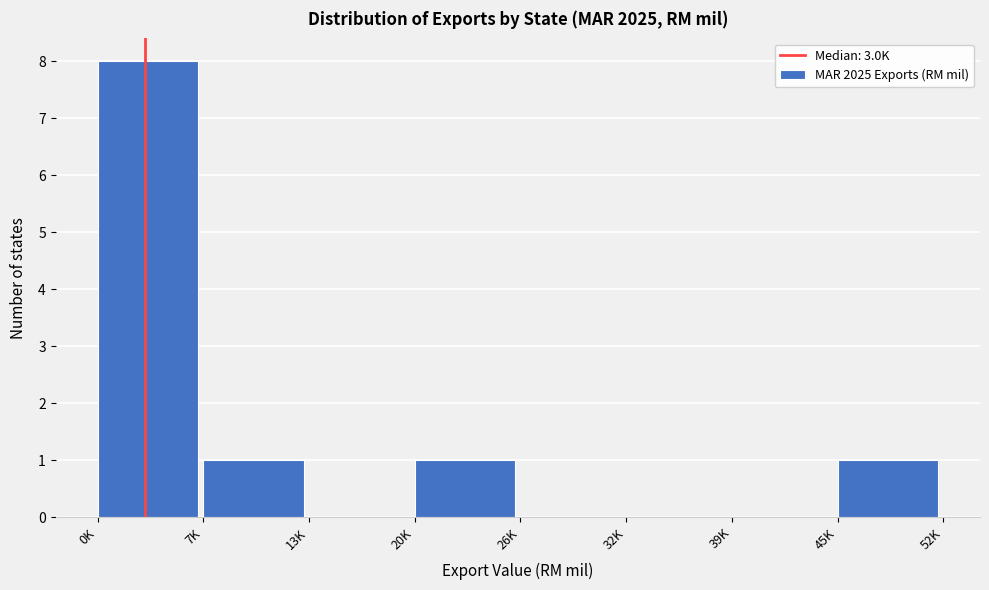

Reading left to right, list all the values displayed in this chart.

0K=8	7K=1	13K=0	20K=1	26K=0	32K=0	39K=0	45K=1